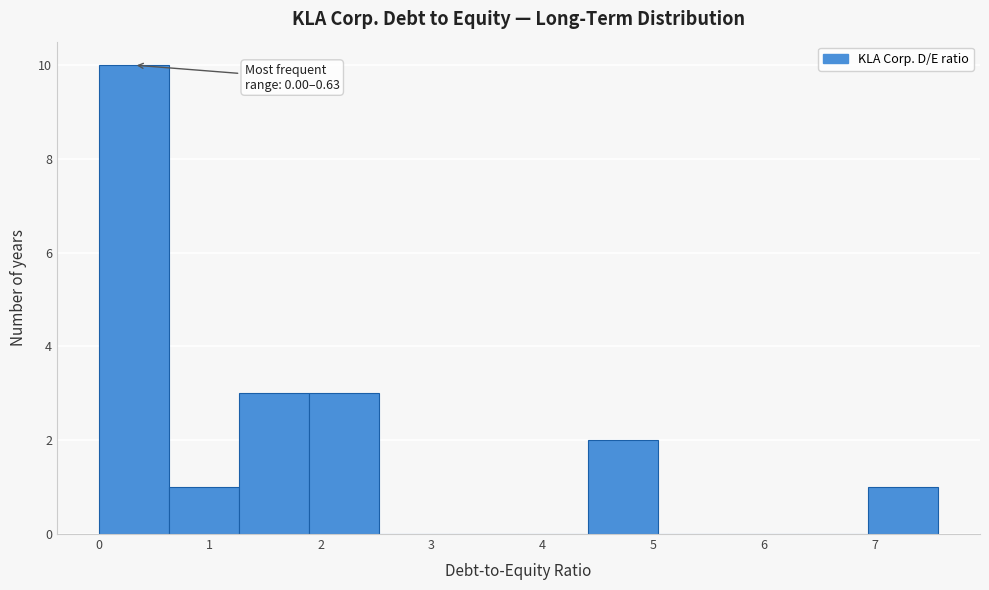

Which range on the x-axis has the tallest bar?

0.0 to 0.6